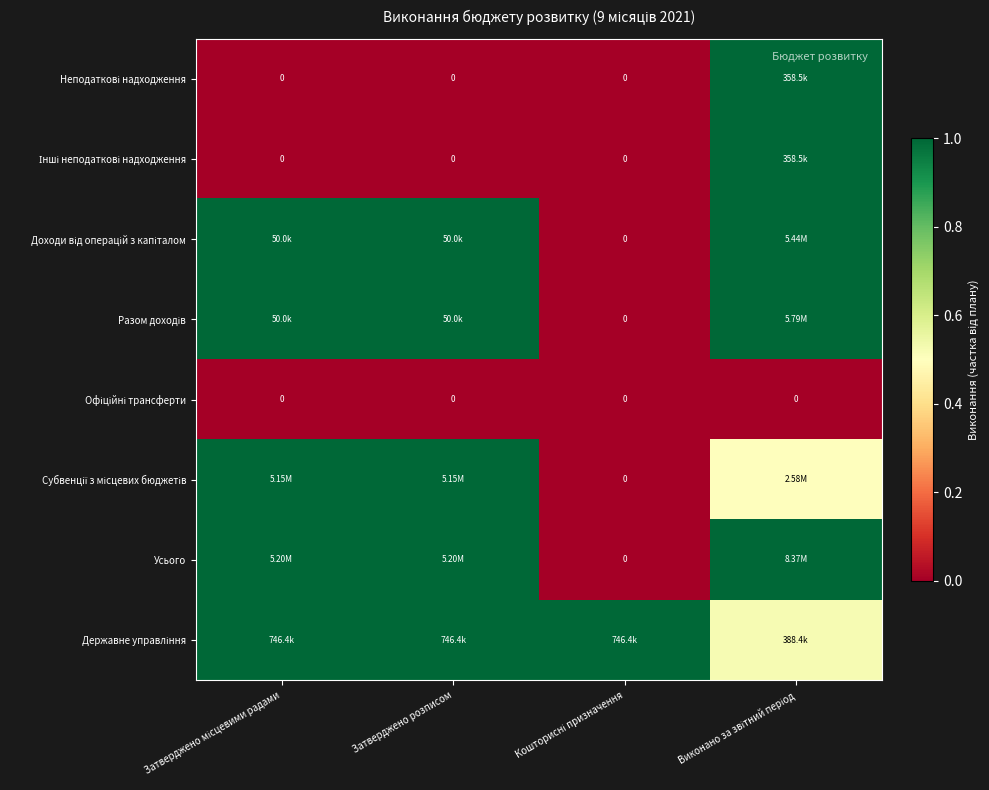

Between Затверджено місцевими радами and Виконано за звітний період, which is larger?

Виконано за звітний період